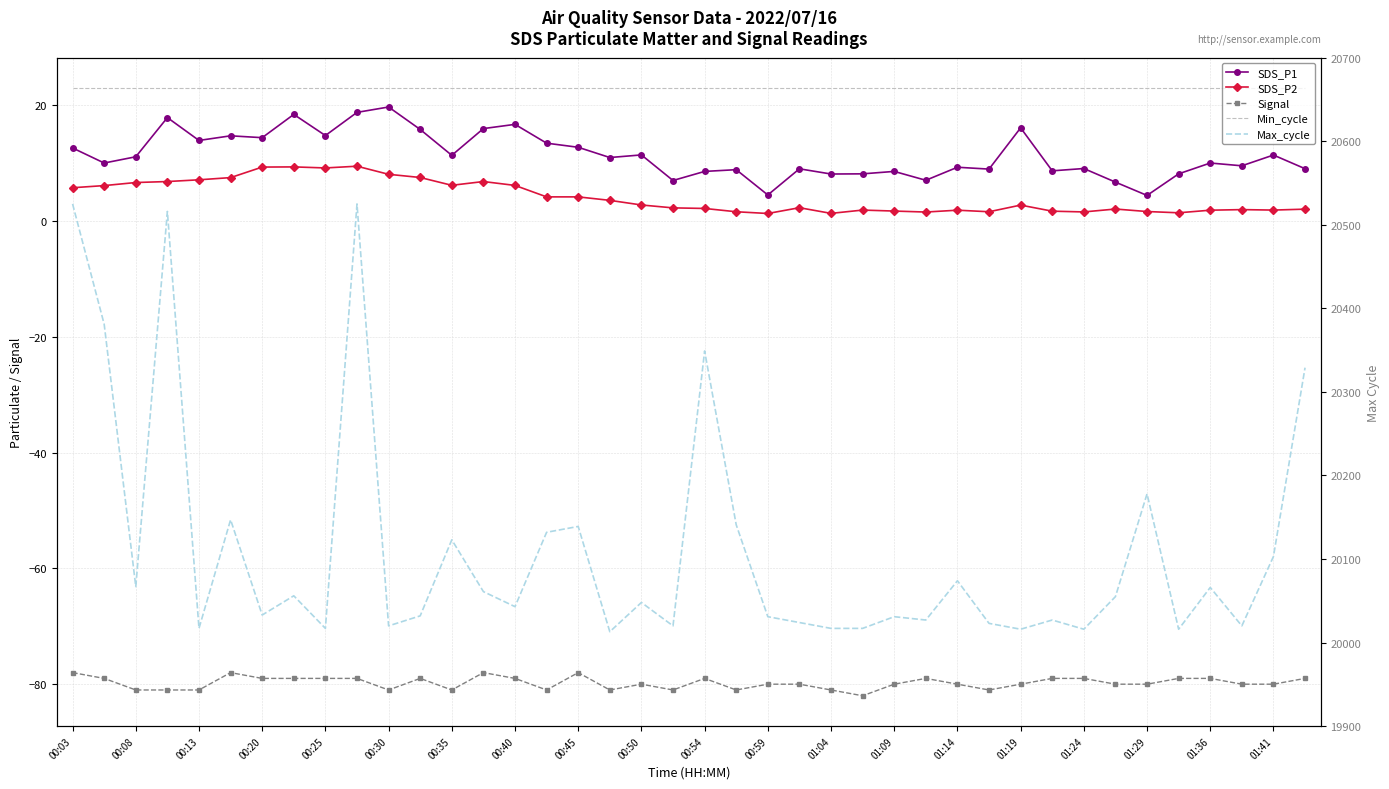

True or false: Min_cycle and SDS_P2 cross at least once.

False